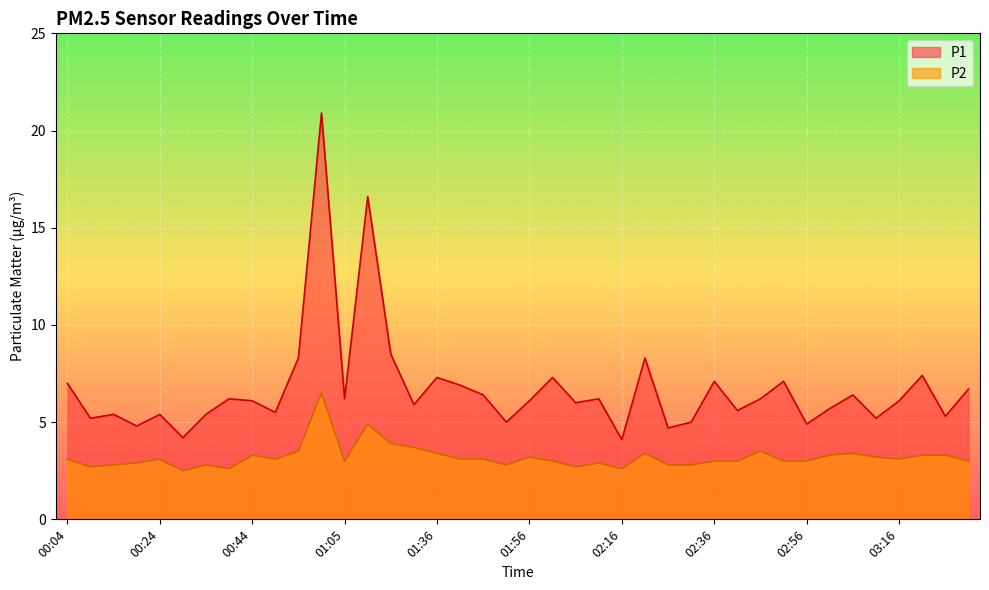

List the series in order of their overall mean, lowest first.

P2, P1